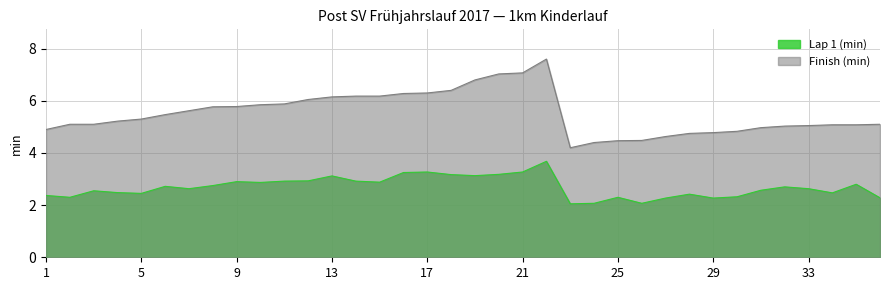

Where is the first local maximum for Finish (min)?

22